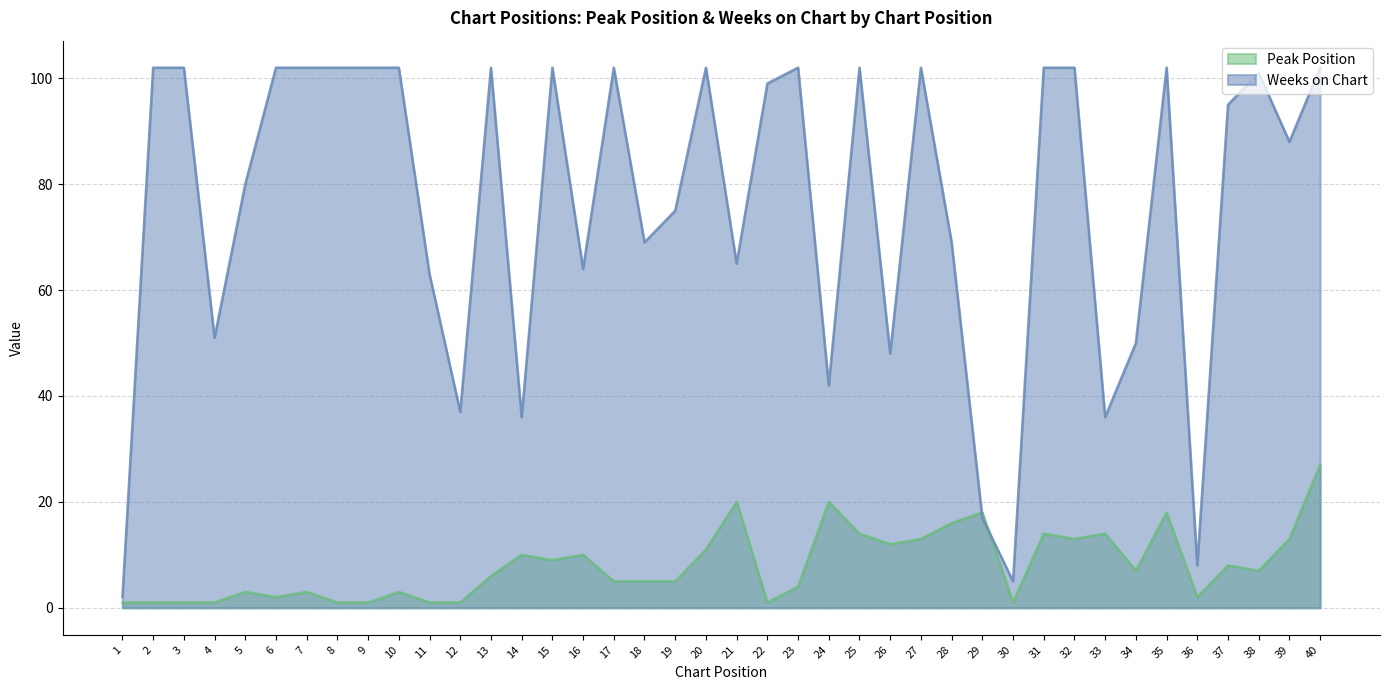

How many values in the Weeks on Chart series exceed 99?

19